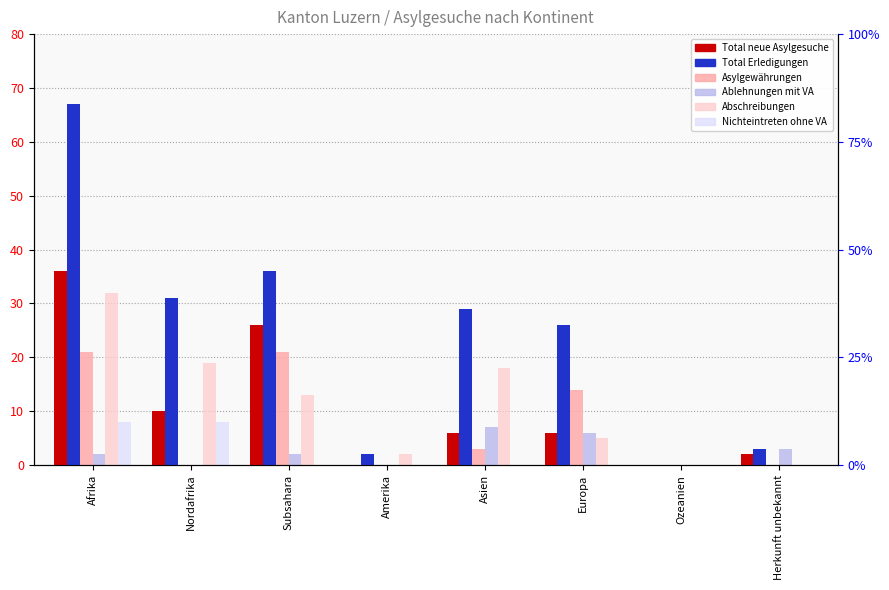

Which series has the widest spread of values?

Total Erledigungen